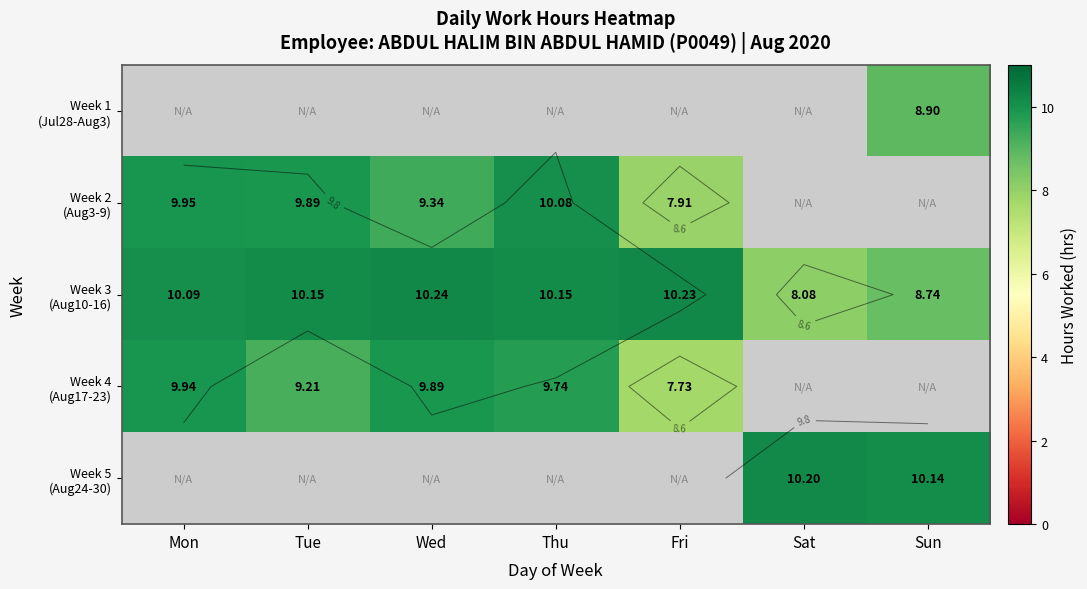

True or false: Week 3 (Aug10-16) has a value of 5.6 at Fri.

False